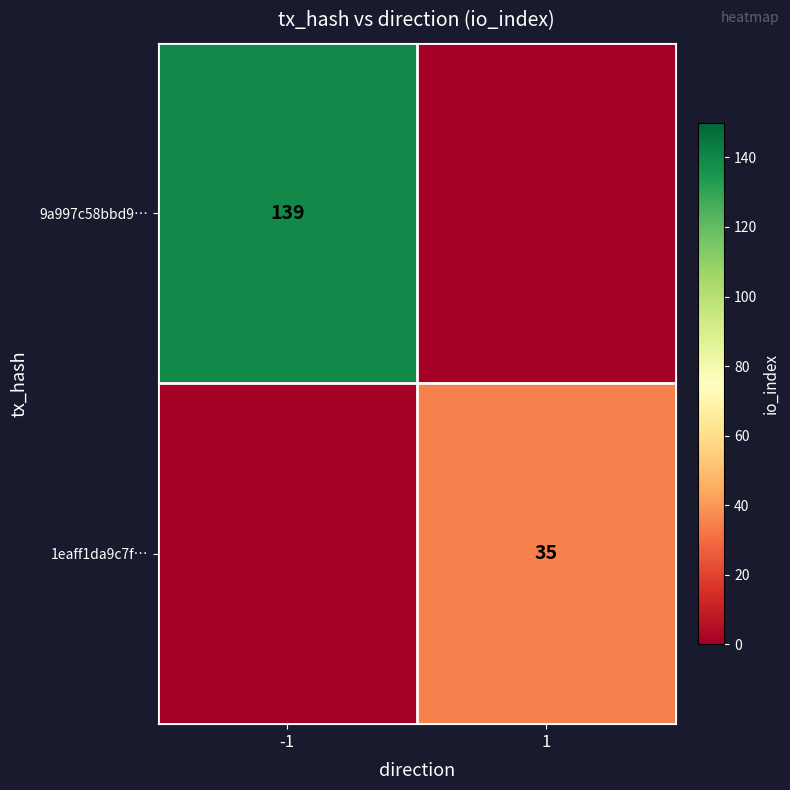

Is the value of 9a997c58bbd9… at -1 greater than the value of 1eaff1da9c7f… at 1?

Yes